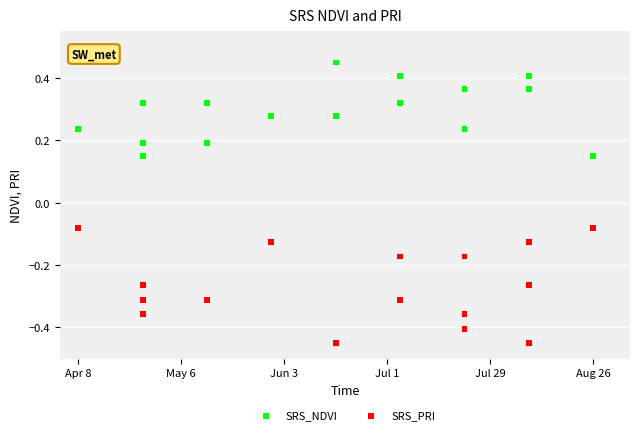

What is the X range (max minus min) for the scatter plot?

140.0